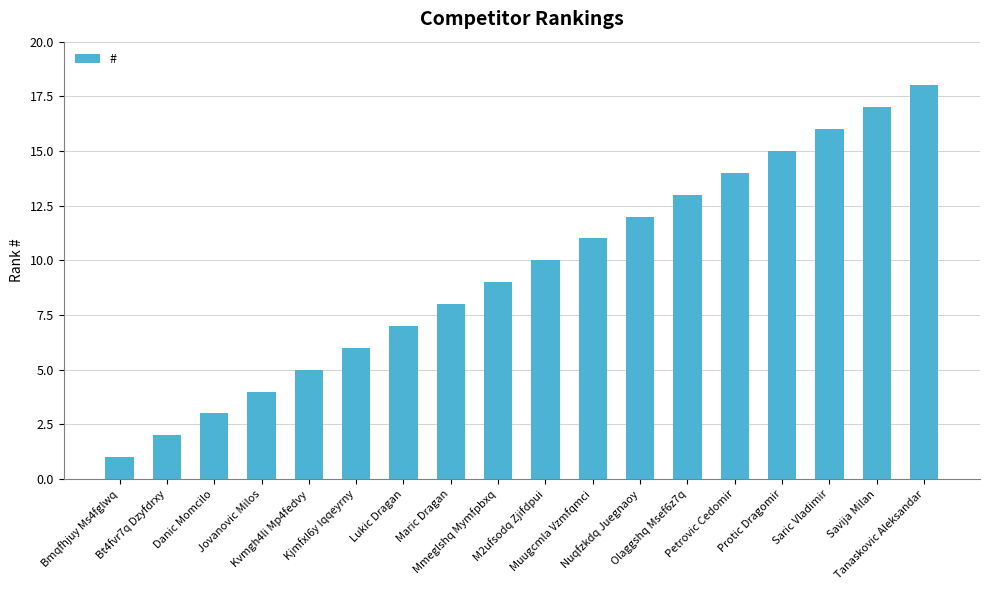

What is the change in value from Bt4fvr7q Dzyfdrxy to M2ufsodq Zjifdpui?

+8